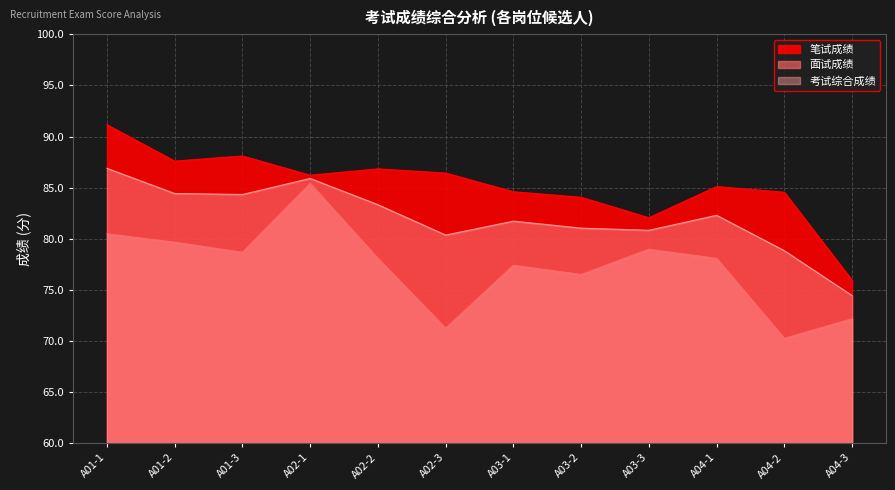

Where does the 考试综合成绩 series first go above 82?

A01-1